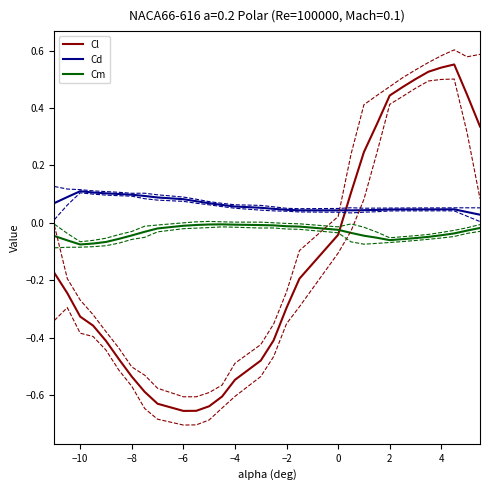

What is the greatest value displayed?

0.6